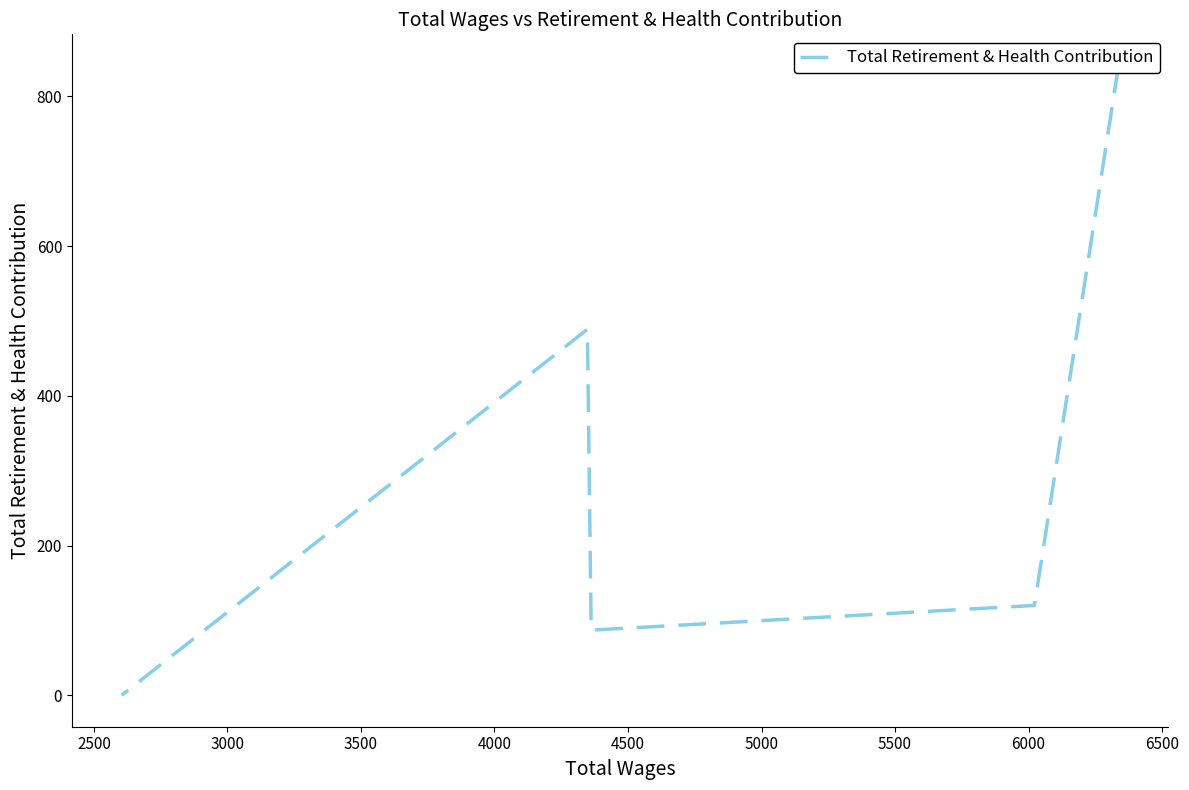

Does the chart have visible grid lines?

No